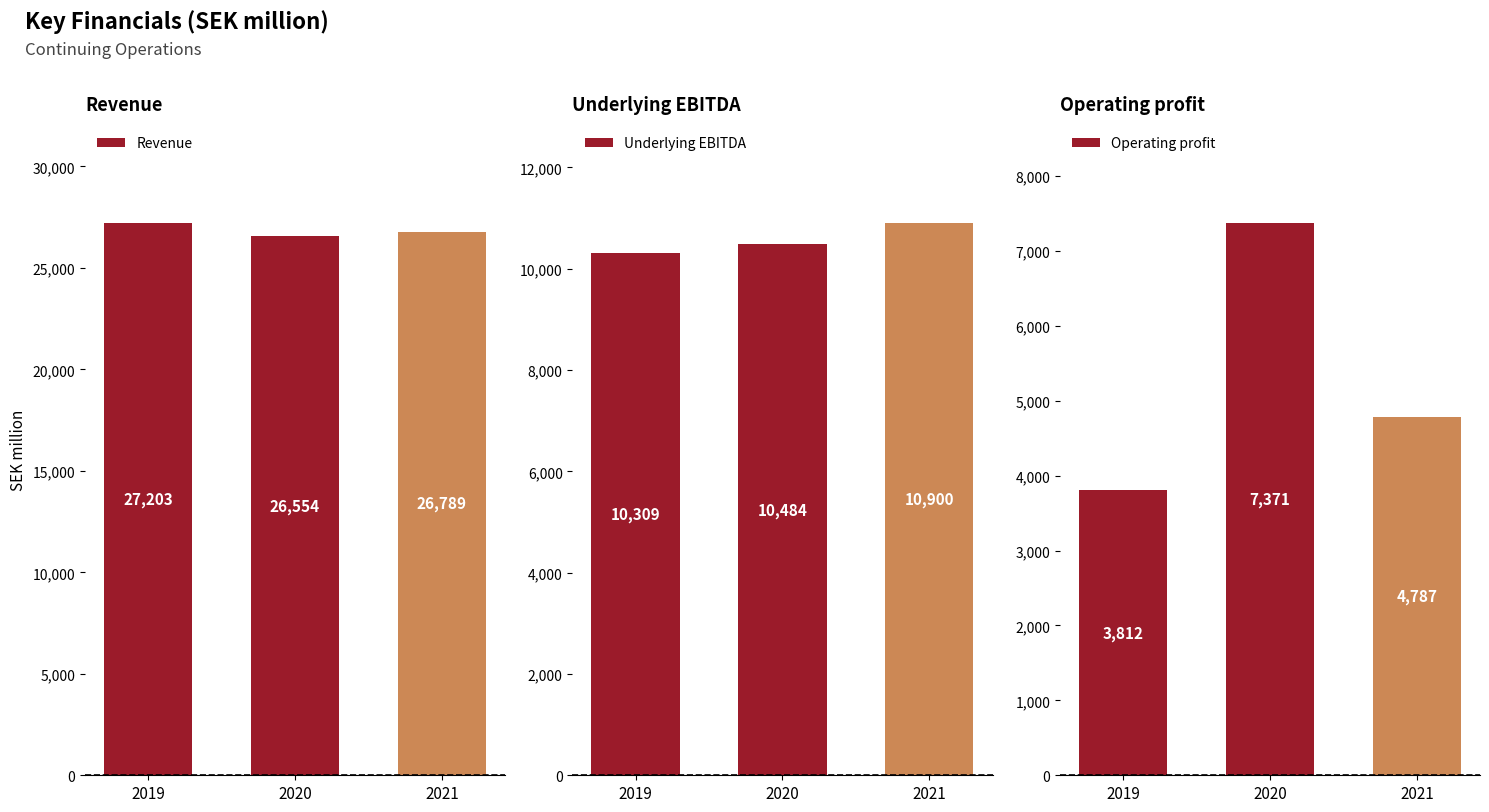

Where does the Underlying EBITDA series first go above 10484?

2020